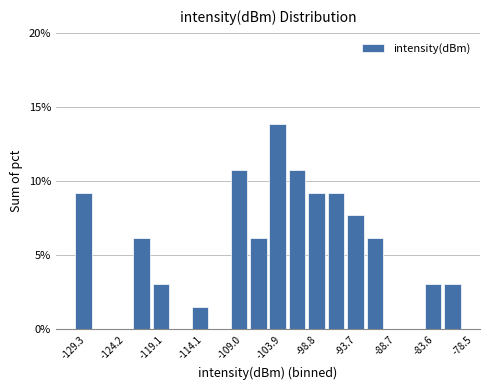

Read against the x-axis, roughly where is the centre of the tallest bar?

-103